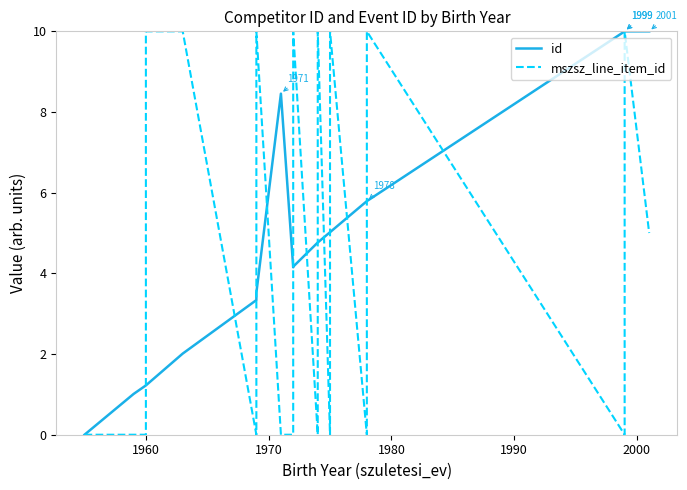

How many values in the mszsz_line_item_id series exceed 5?

9